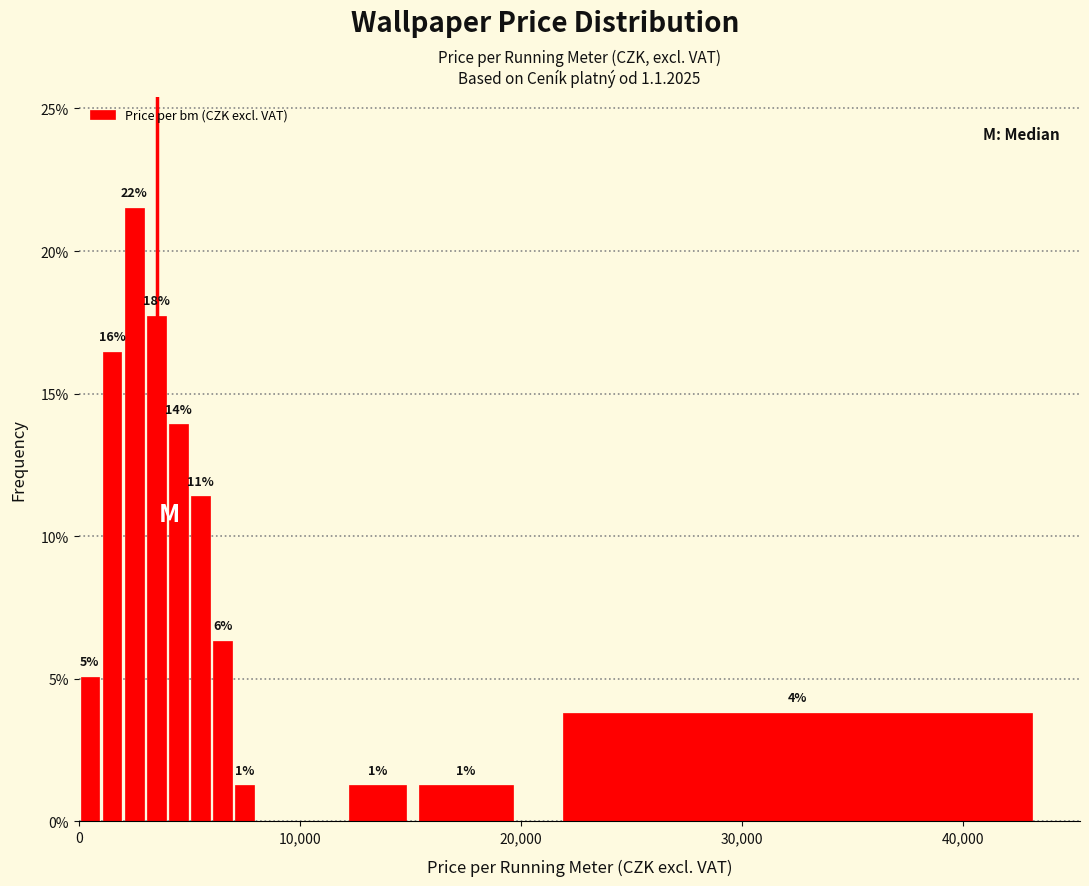

Read against the x-axis, roughly where is the centre of the tallest bar?

3000